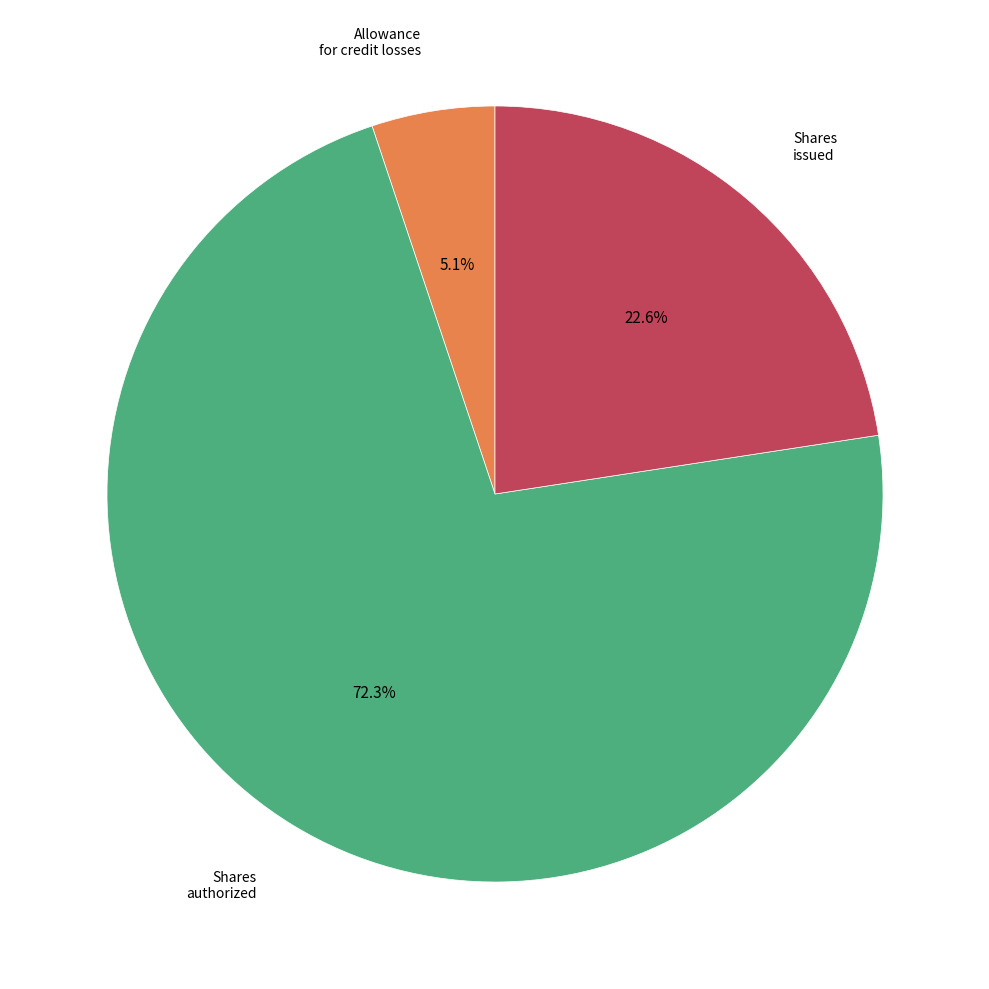

Is there any slice that represents more than half of the pie?

Yes